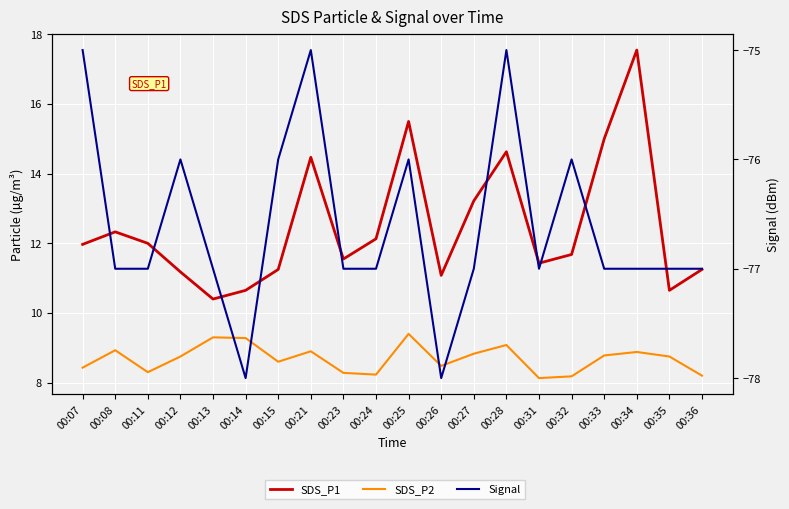

Between 00:23 and 00:32, which is larger?

00:32